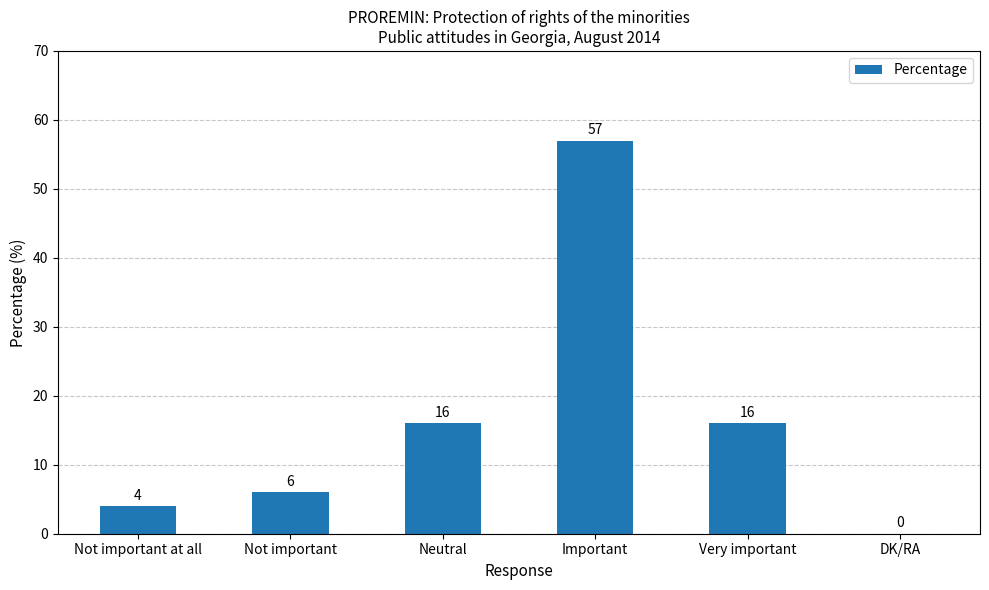

What is the change in value from Important to DK/RA?

-57